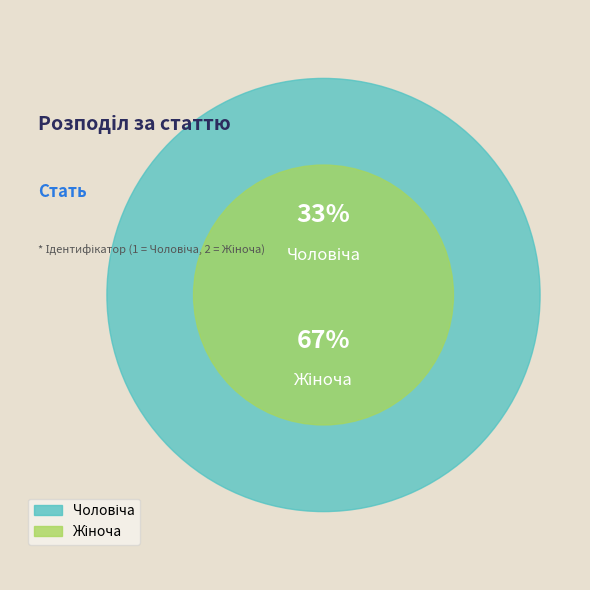

What percentage is the Жіноча slice, to the nearest percent?

67%